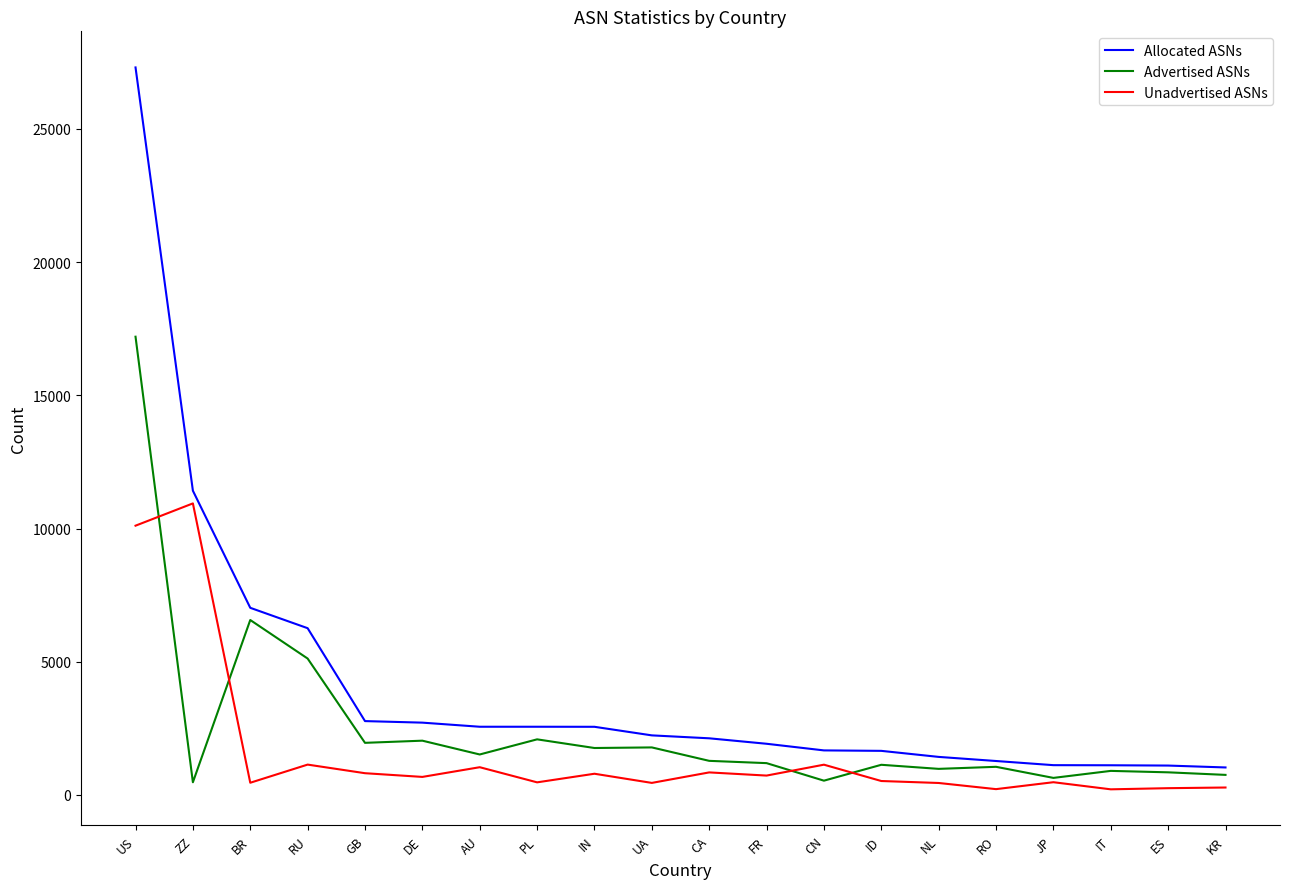

Does the chart have visible grid lines?

No